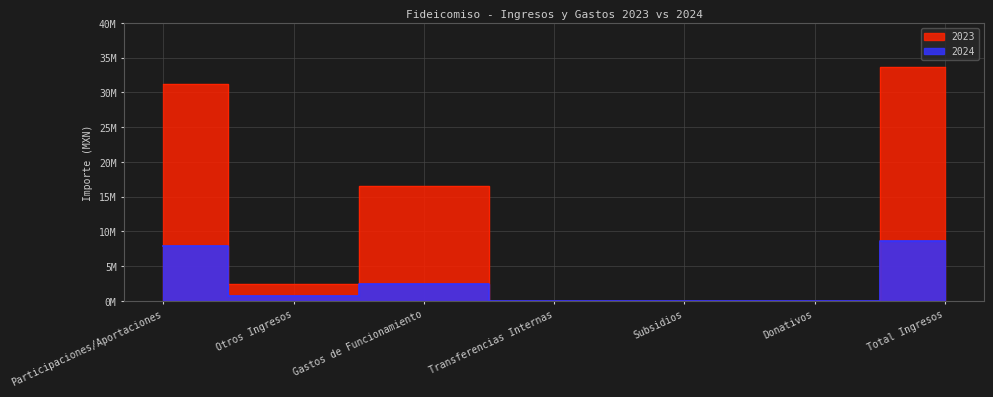

At which category is the sum across all series the highest?

Total Ingresos